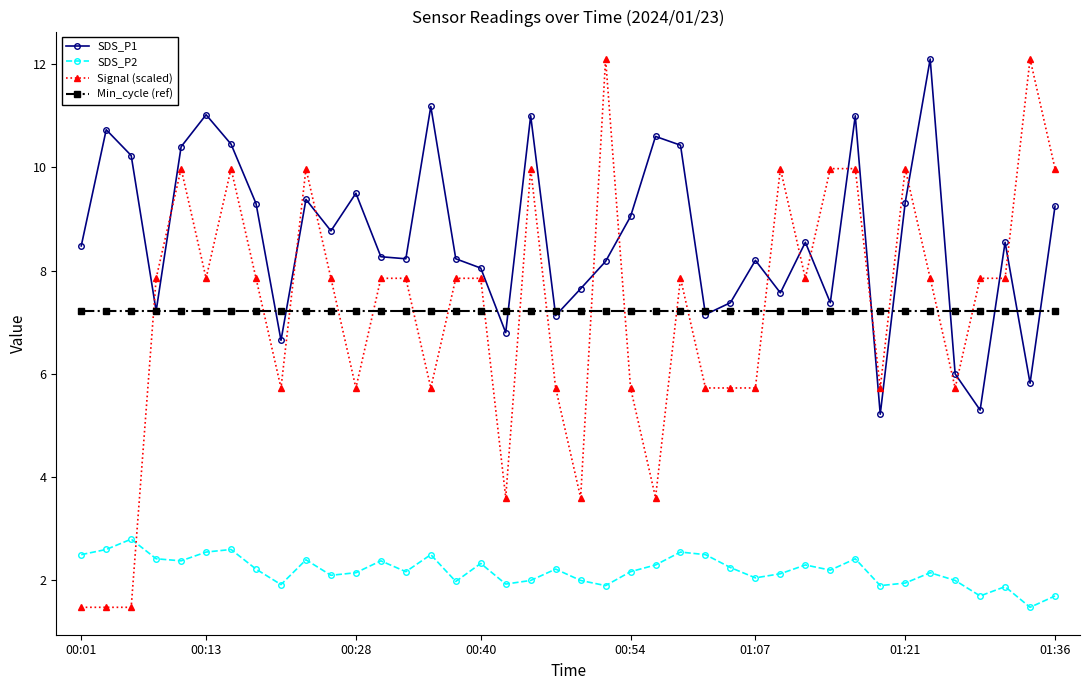

What is the value of the Min_cycle (ref) point at the 35th from the left?

7.2